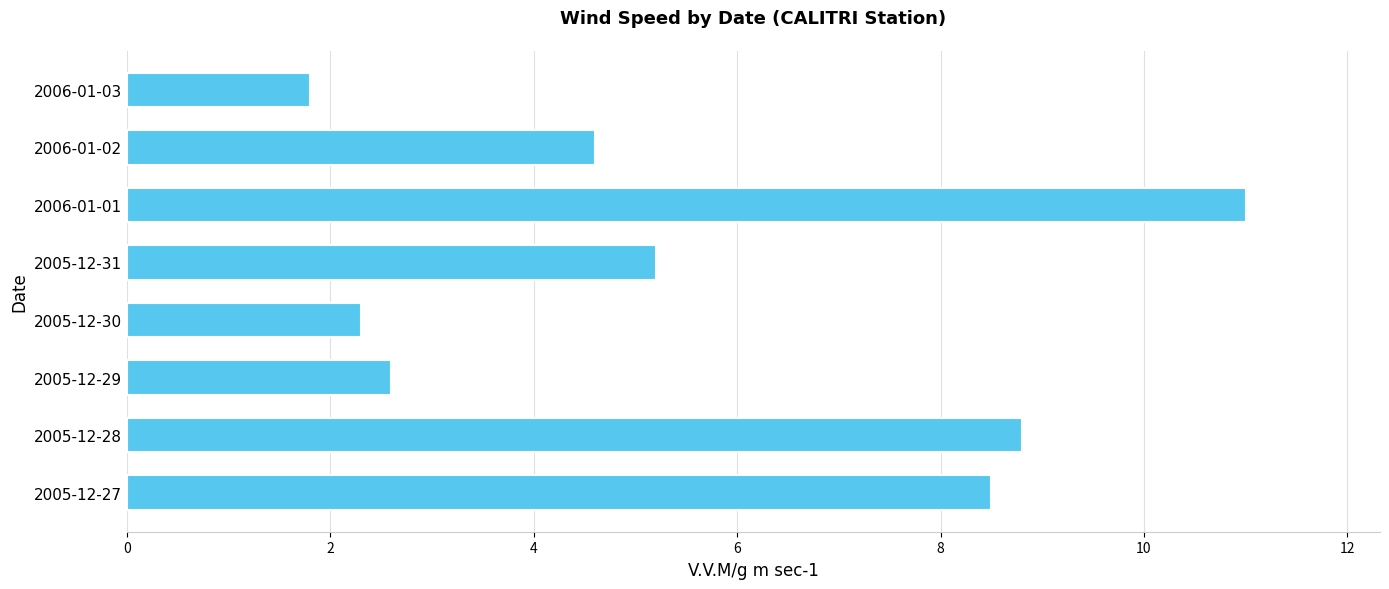

What is the greatest value displayed?

11.0